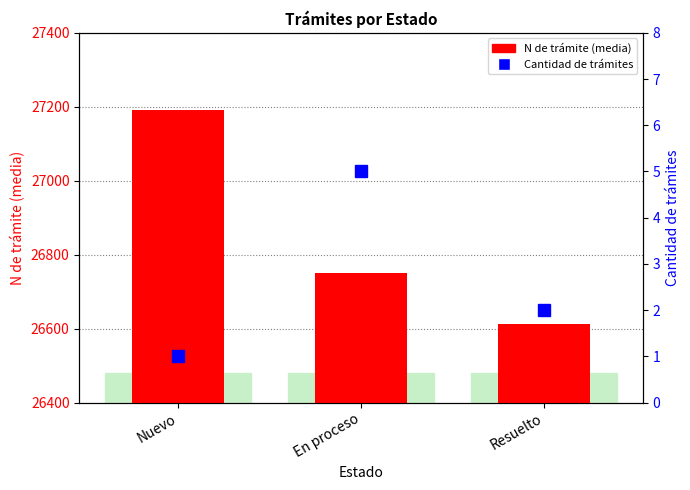

Which has a higher value, Nuevo or Resuelto?

Nuevo